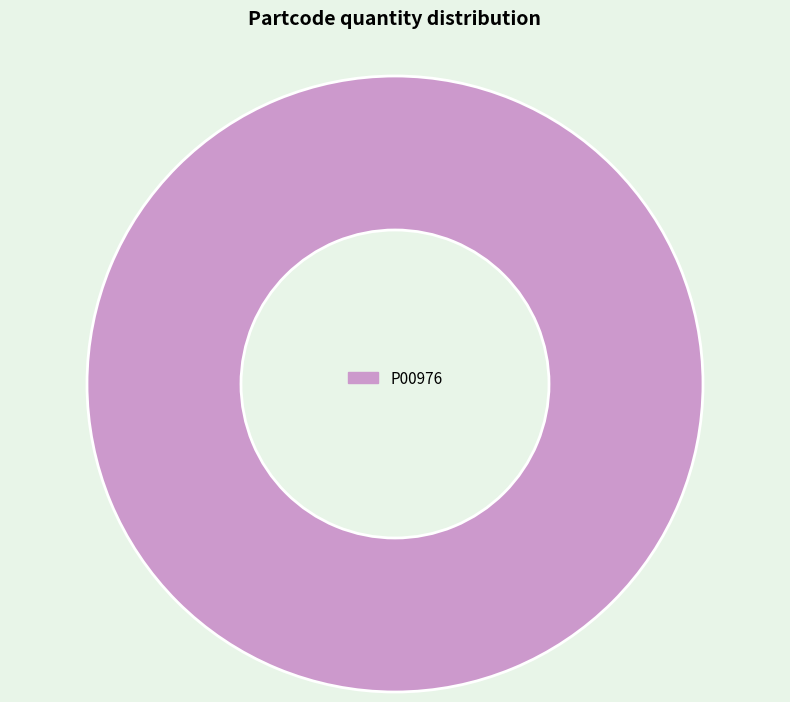

Rank the categories by value from highest to lowest.

P00976